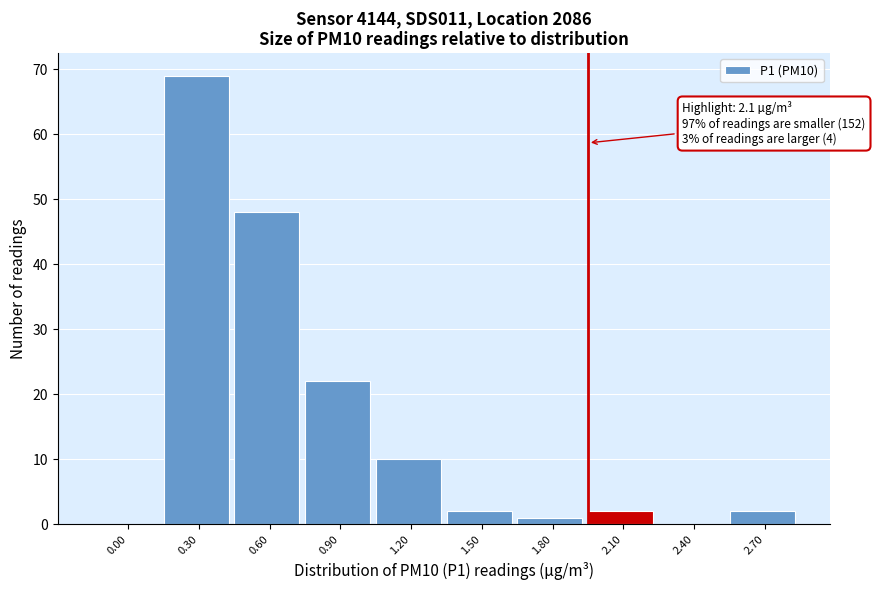

Reading left to right, list all the values displayed in this chart.

0.00=0	0.30=69	0.60=48	0.90=22	1.20=10	1.50=2	1.80=1	2.10=2	2.40=0	2.70=2